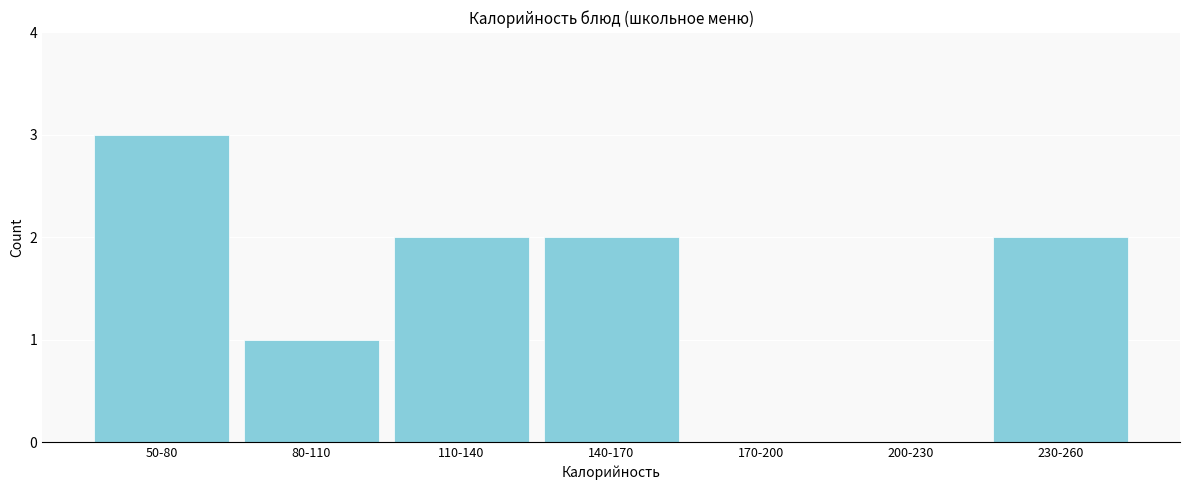

Reading right to left, what are all the values shown in this chart?

230-260=2	200-230=0	170-200=0	140-170=2	110-140=2	80-110=1	50-80=3